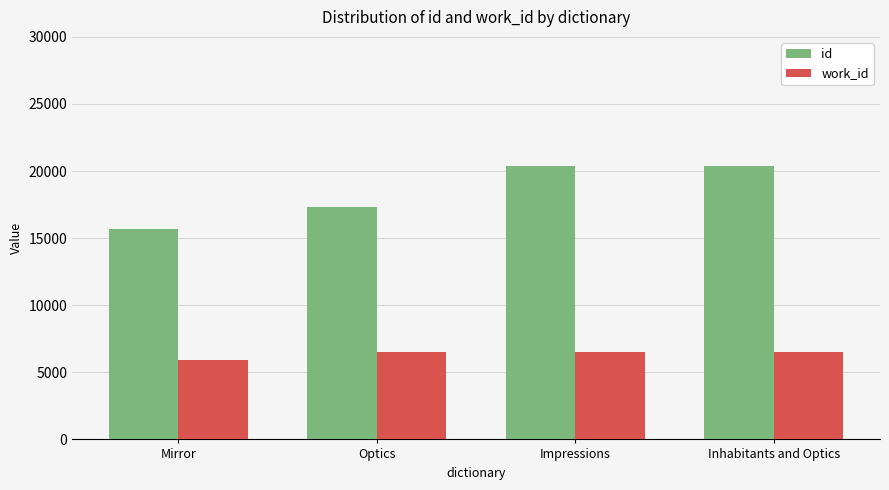

Which series has the largest total across all categories?

id